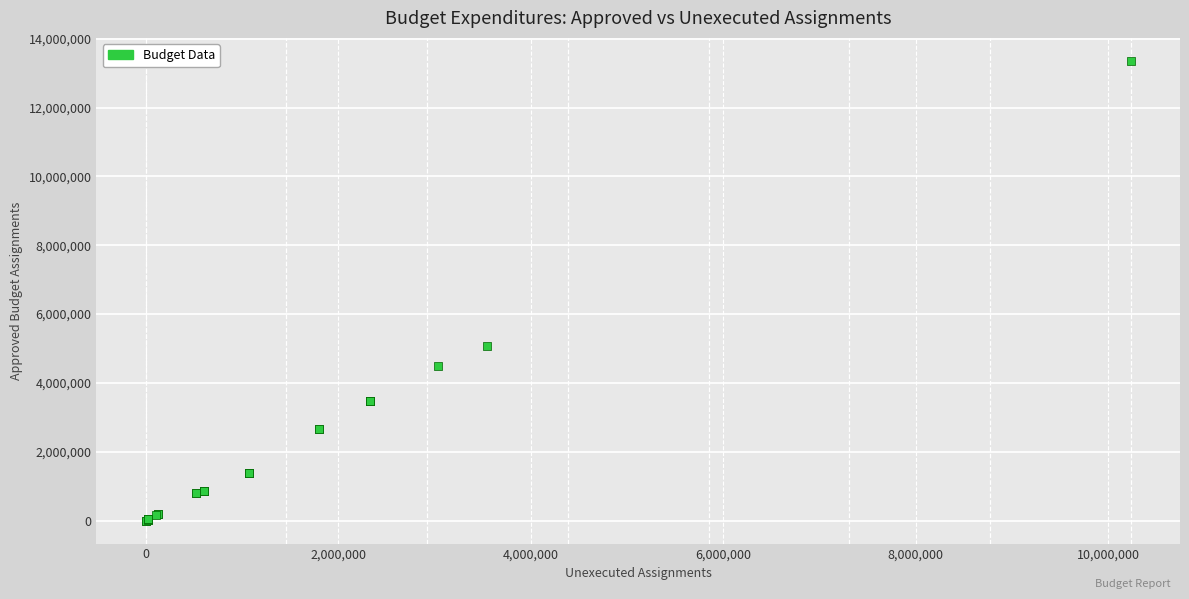

What Y value in the scatter plot is closest to 6679425?

5070700